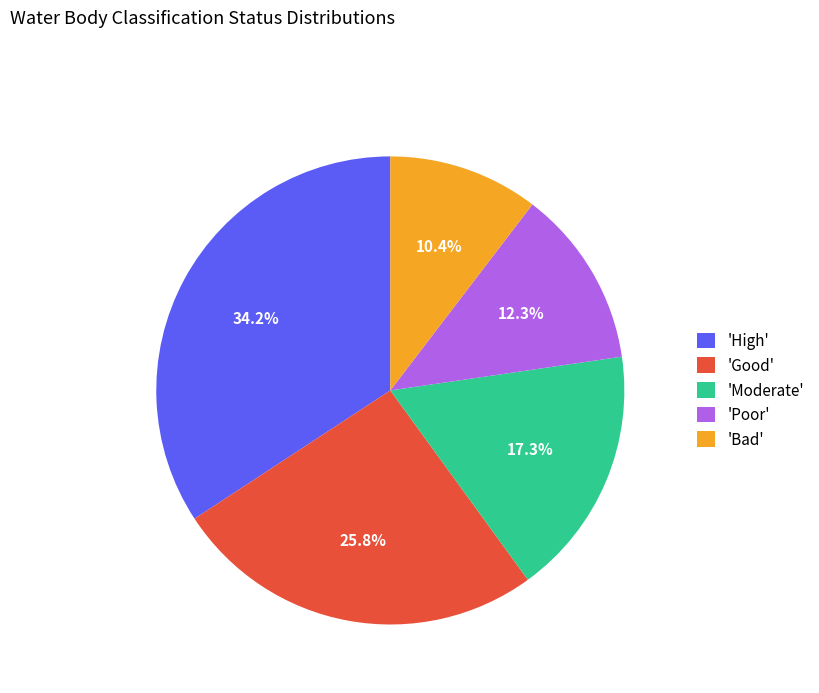

What is the total percentage of 'Poor' and 'Bad'?

22.7%